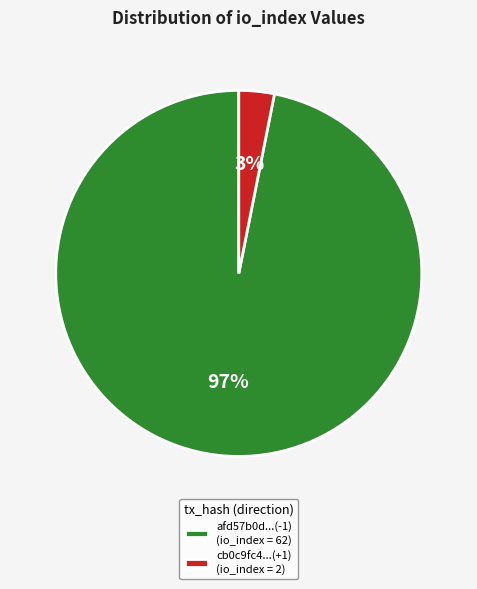

Is there a majority slice in this chart?

Yes